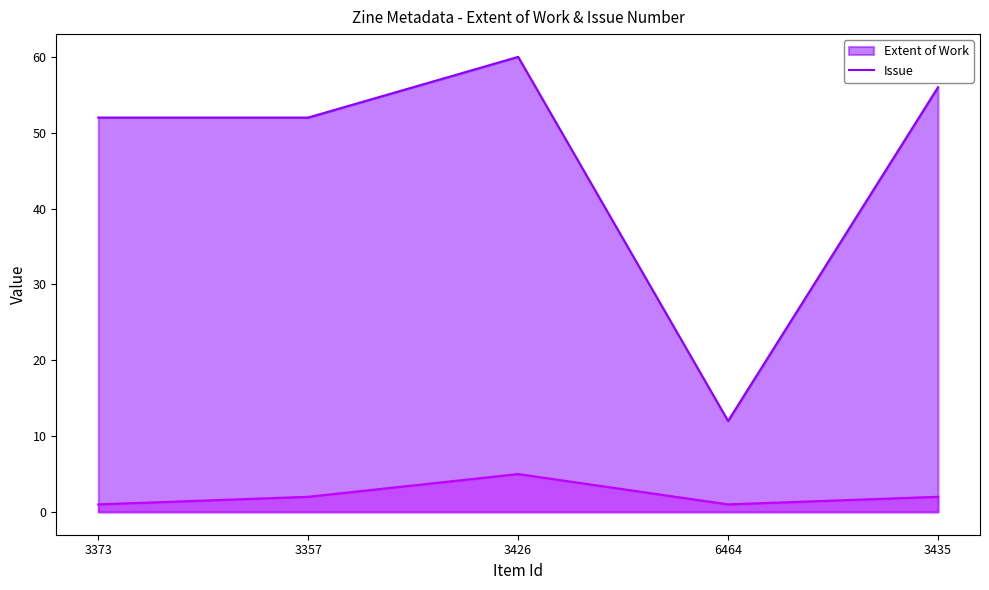

Reading left to right, what are all the values shown in this chart?

Extent of Work: 52	52	60	12	56
Issue: 1	2	5	1	2